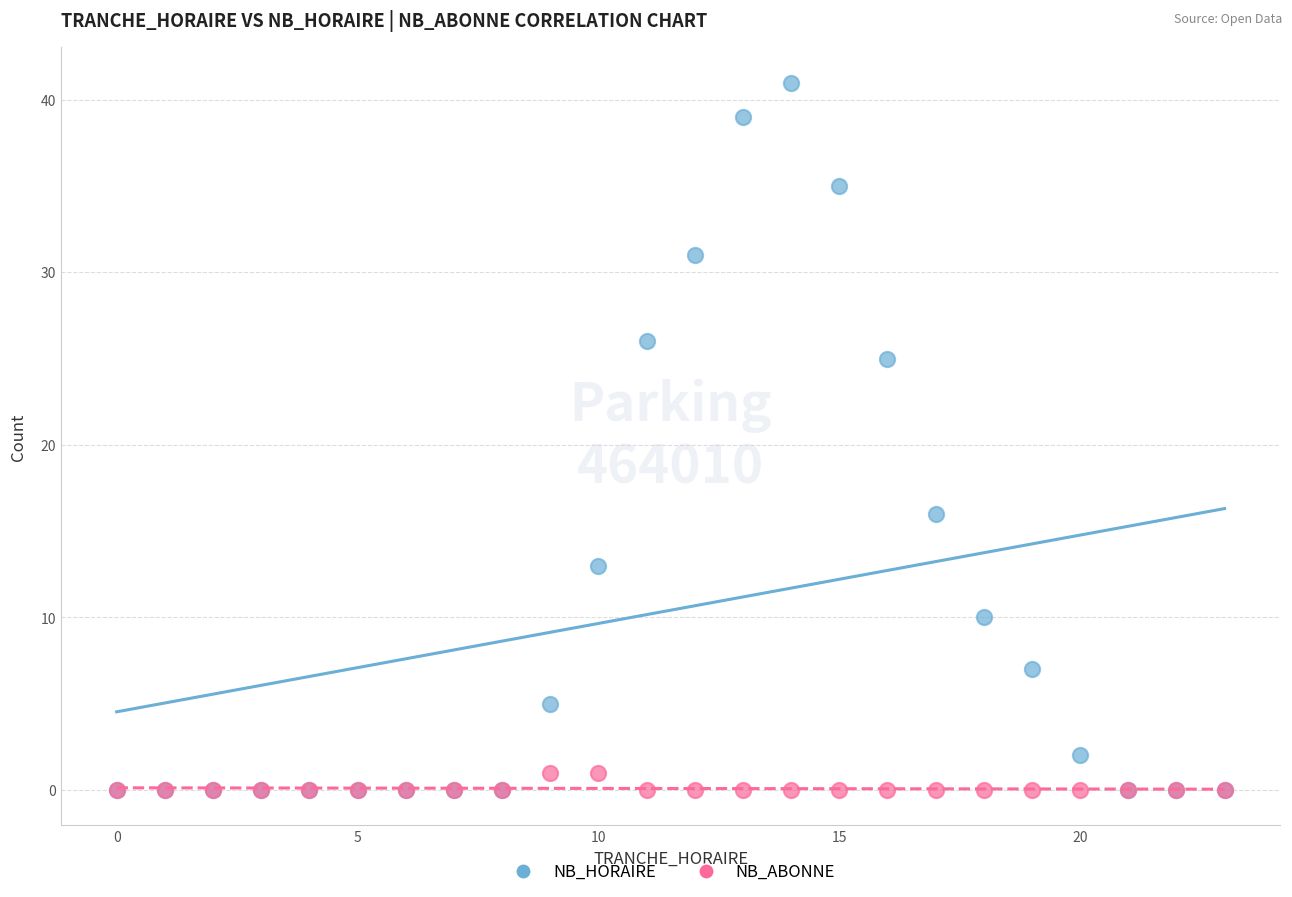

In the NB_HORAIRE series, what Y value is closest to 20?

16